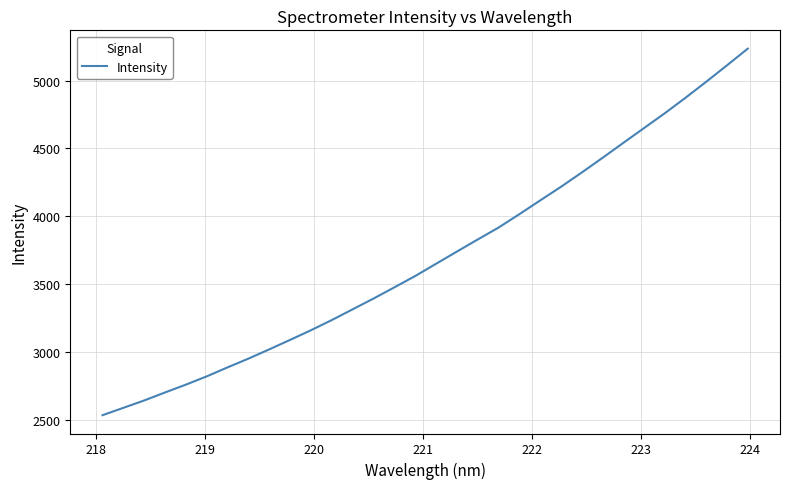

What is the maximum value shown in the chart?

5234.9